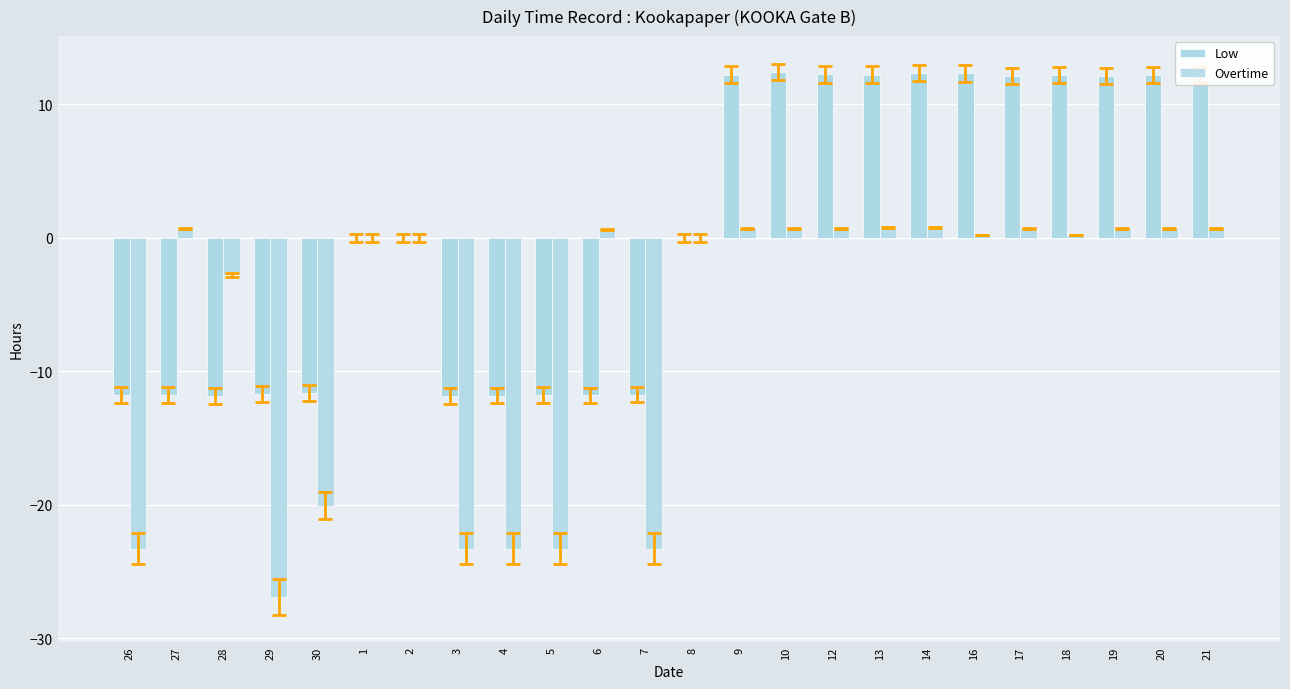

Reading right to left, list all the values displayed in this chart.

Low: 12.2	12.2	12.1	12.2	12.1	12.3	12.3	12.2	12.2	12.4	12.2	0.0	-11.7	-11.8	-11.8	-11.8	-11.9	0.0	0.0	-11.6	-11.7	-11.8	-11.8	-11.8
Overtime: 0.7	0.7	0.7	0.2	0.7	0.2	0.7	0.7	0.7	0.7	0.7	0.0	-23.3	0.6	-23.3	-23.3	-23.3	0.0	0.0	-20.1	-26.9	-2.8	0.7	-23.3